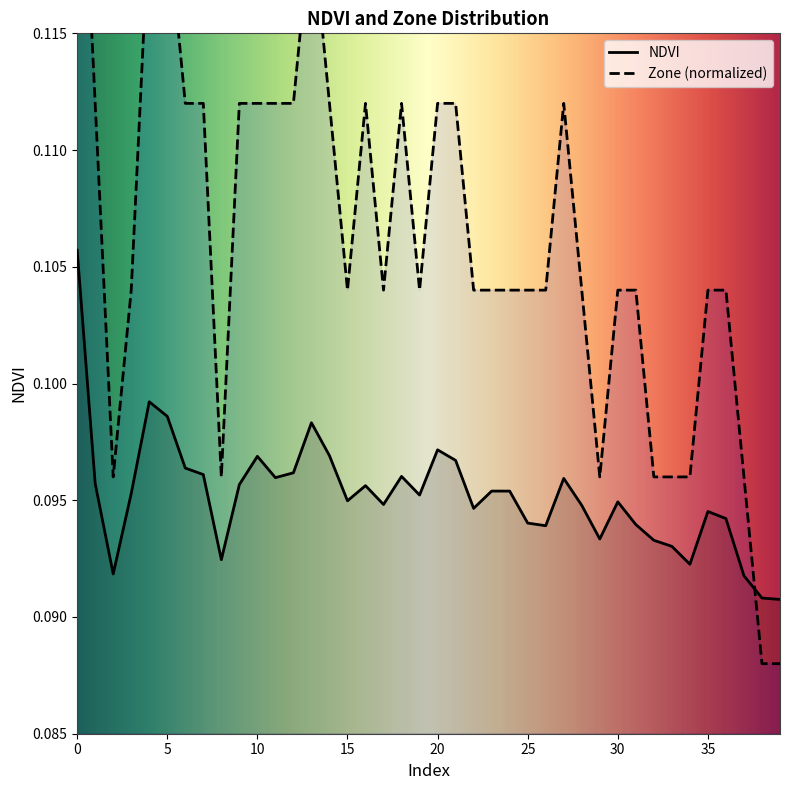

List the labels in order of Zone value, smallest first.

38, 39, 2, 8, 29, 32, 33, 34, 37, 3, 15, 17, 19, 22, 23, 24, 25, 26, 28, 30, 31, 35, 36, 1, 6, 7, 9, 10, 11, 12, 14, 16, 18, 20, 21, 27, 4, 5, 13, 0